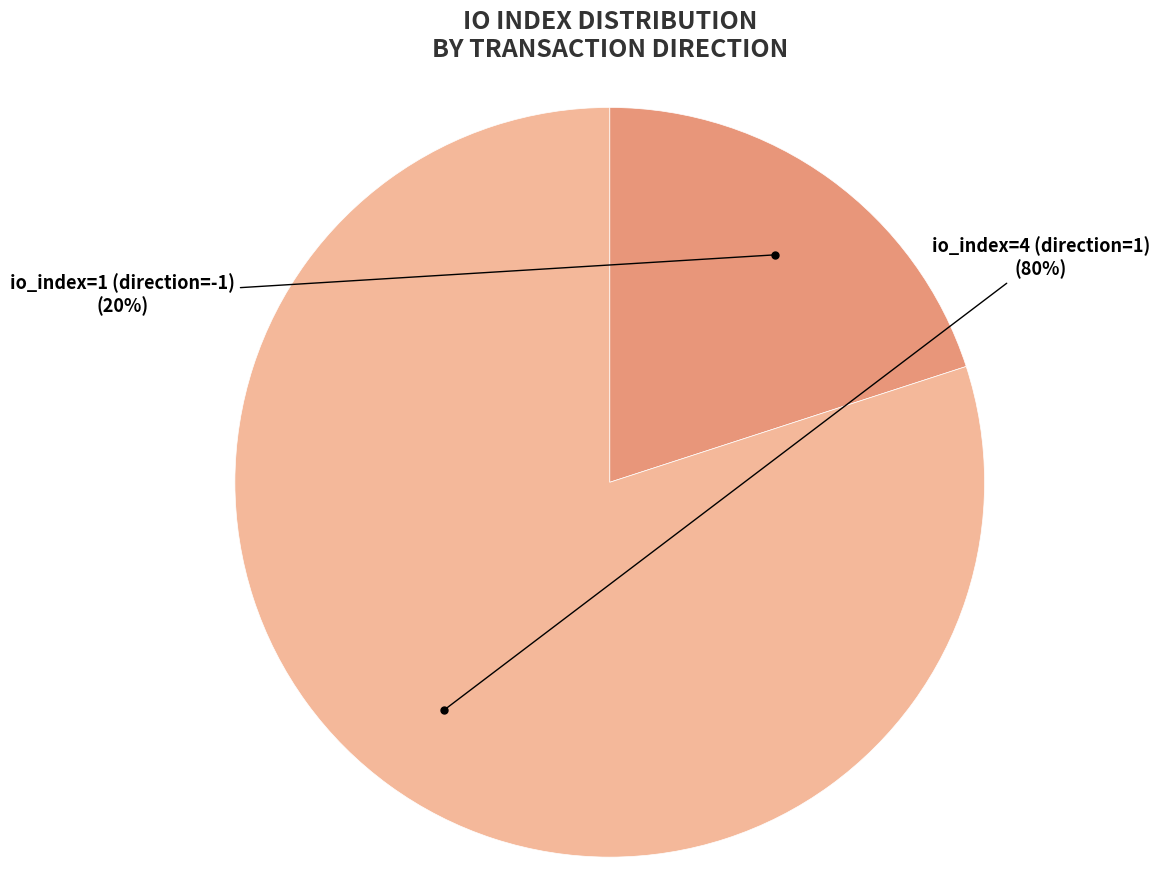

Which has a higher value, io_index=4 (direction=1) or io_index=1 (direction=-1)?

io_index=4 (direction=1)